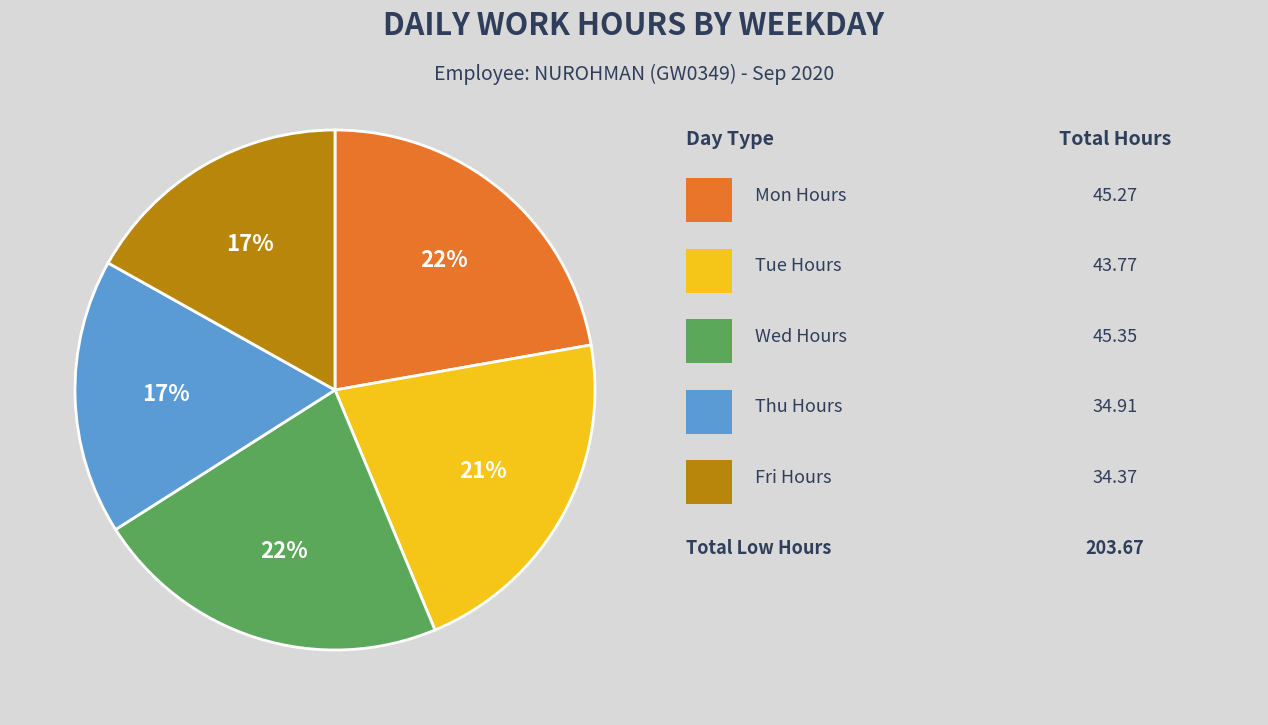

To the nearest percent, what is the difference between the largest and smallest slice percentages?

5%